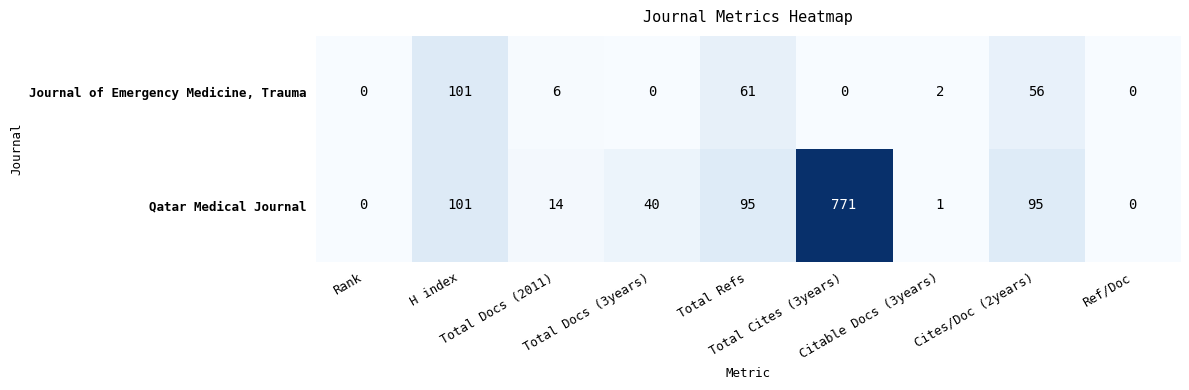

What is the greatest value displayed?

771